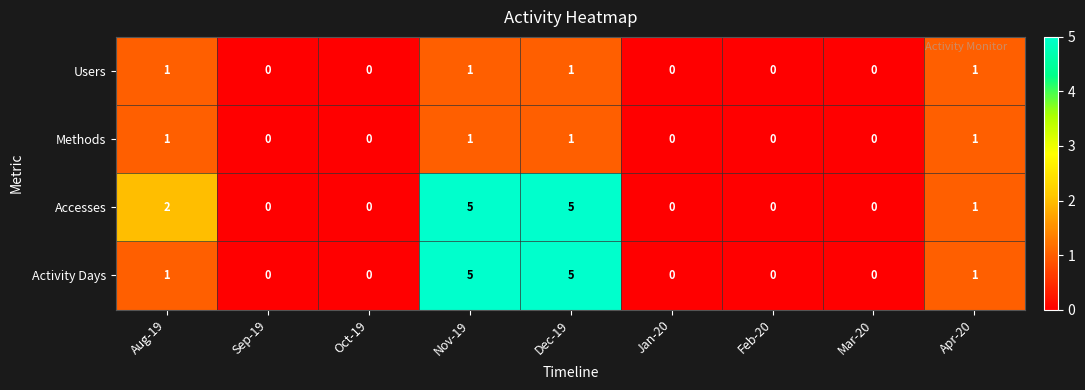

The Accesses series shows 2 at Nov-19. True or false?

False